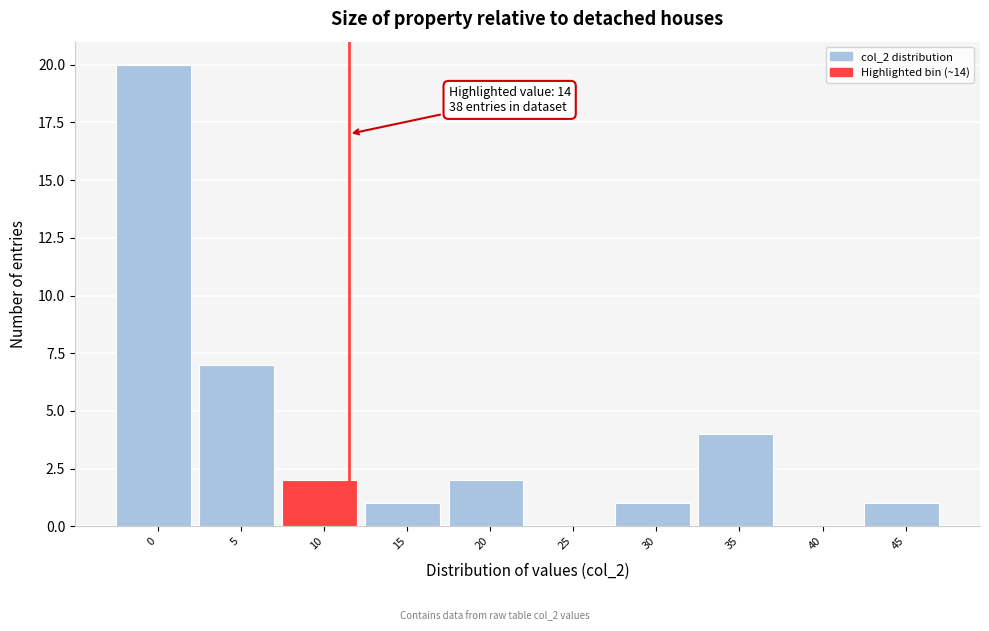

Reading left to right, extract all data points from this chart.

0=20	5=7	10=2	15=1	20=2	25=0	30=1	35=4	40=0	45=1